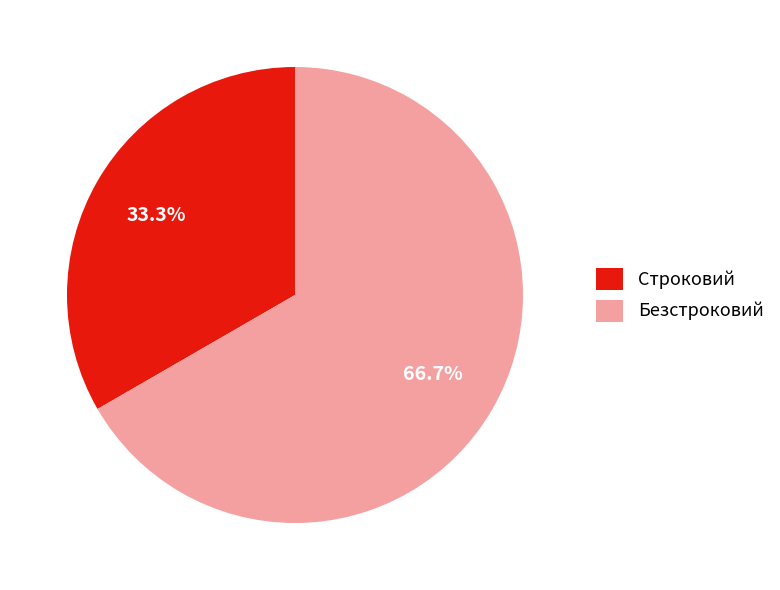

How much of the chart is everything except Безстроковий?

33.3%